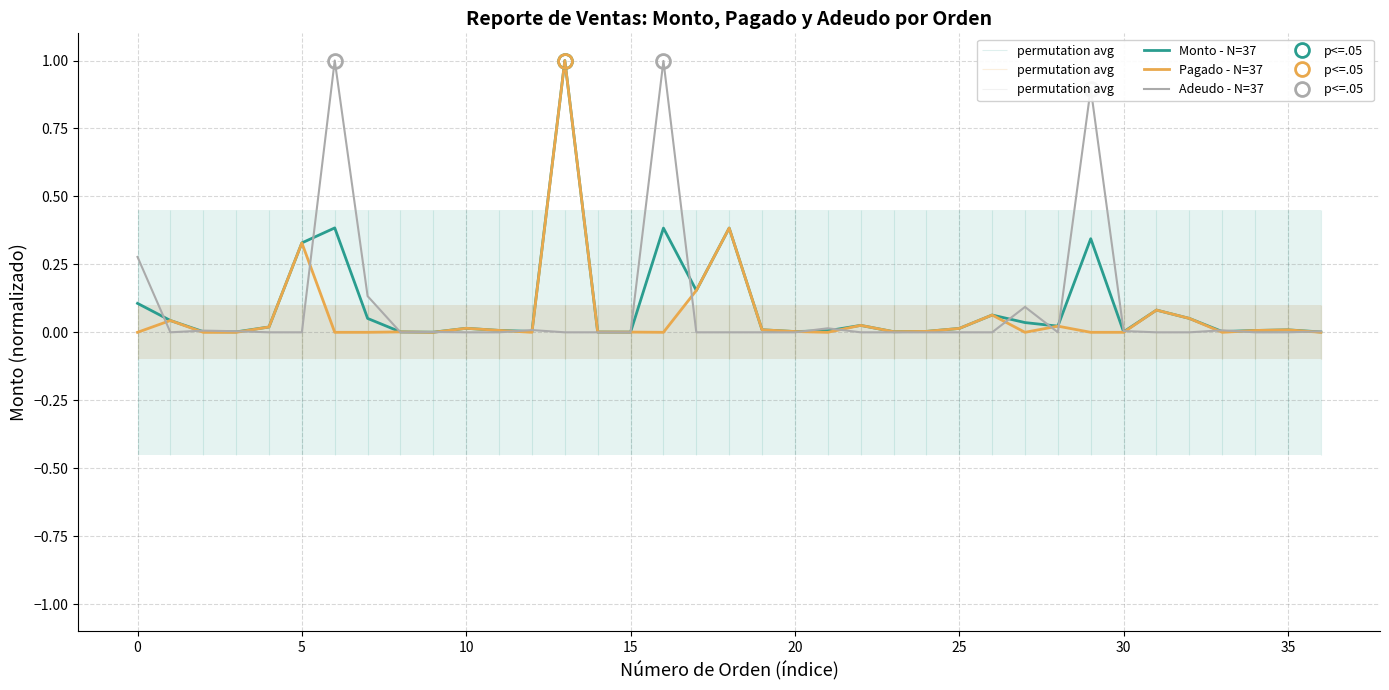

What is the difference between the Monto - N=37 values at 27 and 18?

0.3